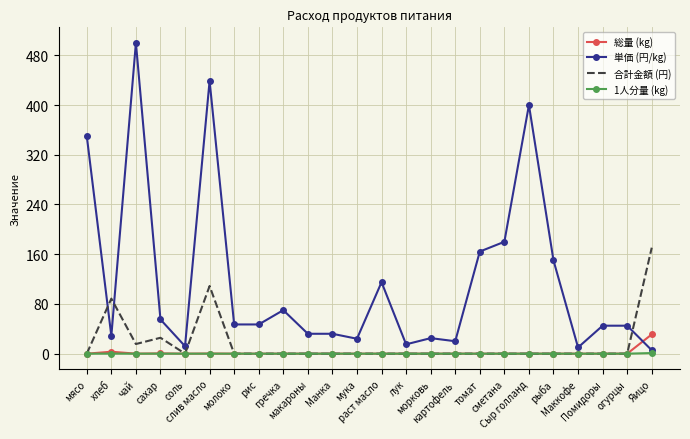

Which series has the largest total across all categories?

単価 (円/kg)